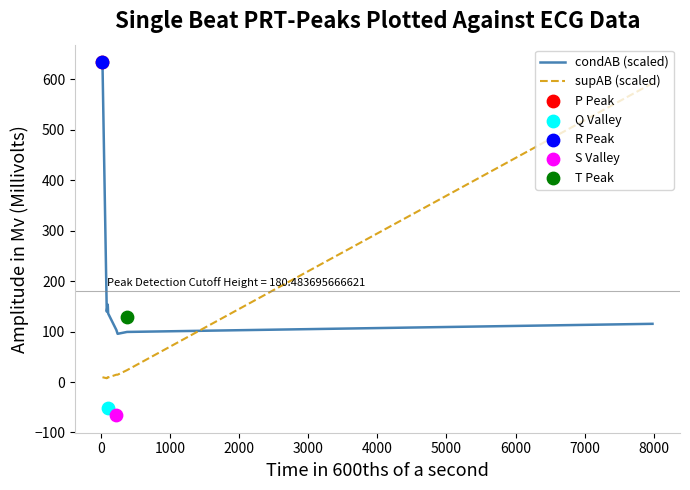

How many intersections are there between supAB (scaled) and condAB (scaled)?

1